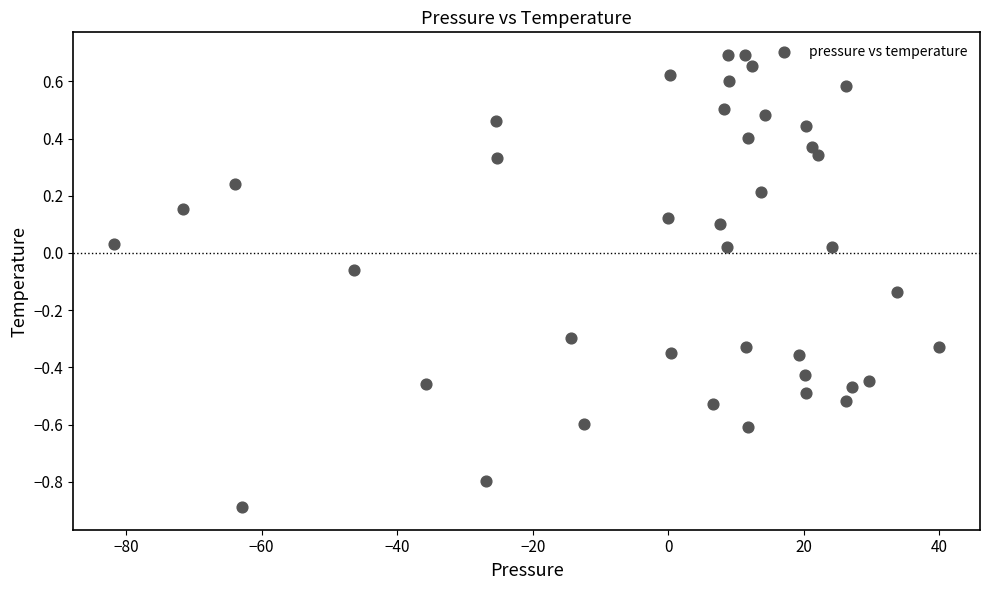

What is the range of Y values (max minus min)?

1.6